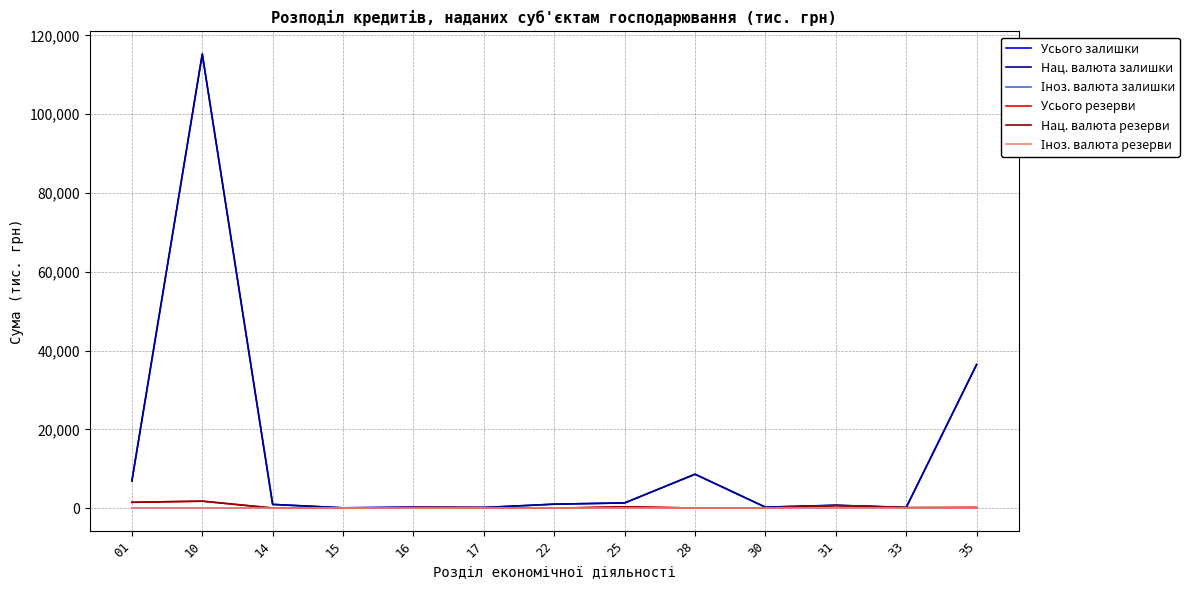

At which label is Нац. валюта залишки closest to 57672?

35